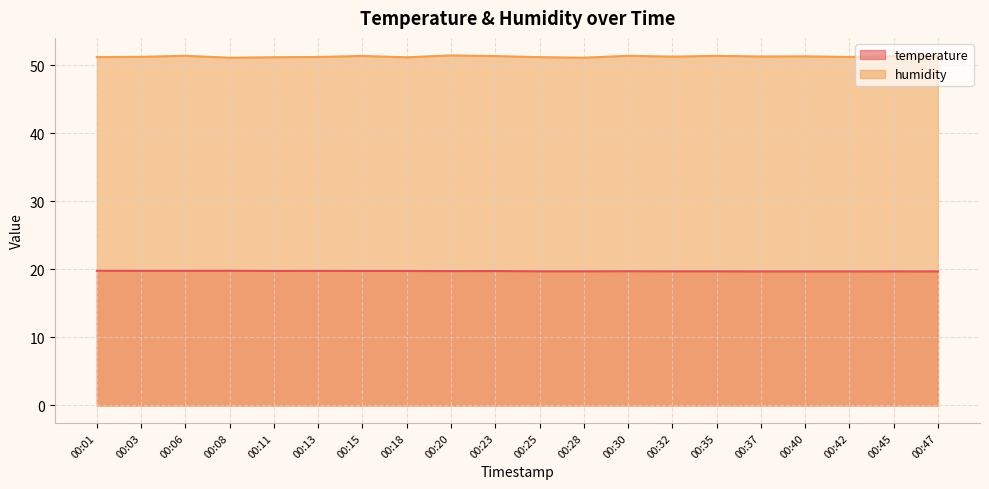

What is the minimum value shown in the chart?

19.7